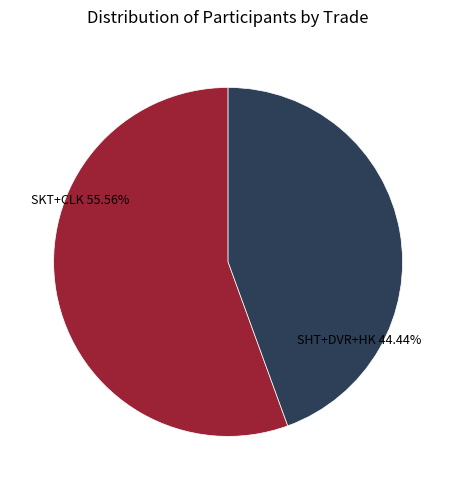

Is there any slice that represents more than half of the pie?

Yes